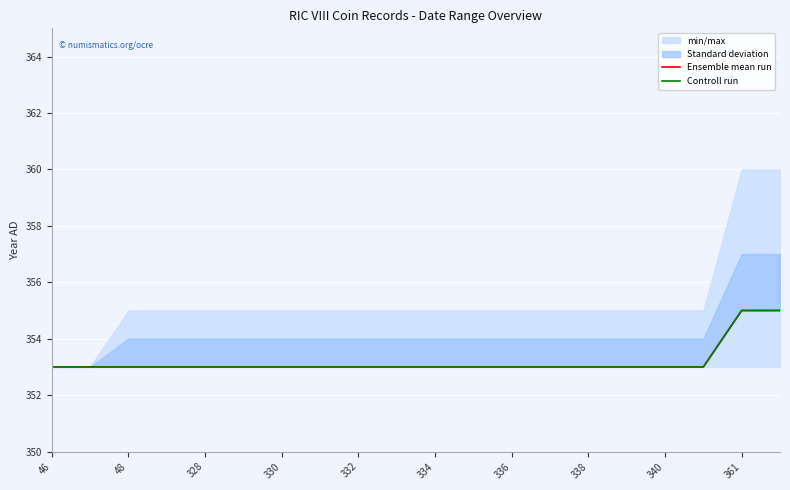

How many lines are shown in the chart?

2